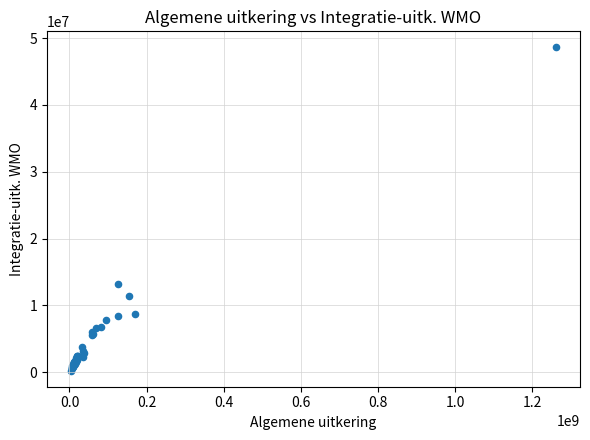

What Y value in the scatter plot is closest to 24424037?

13144508